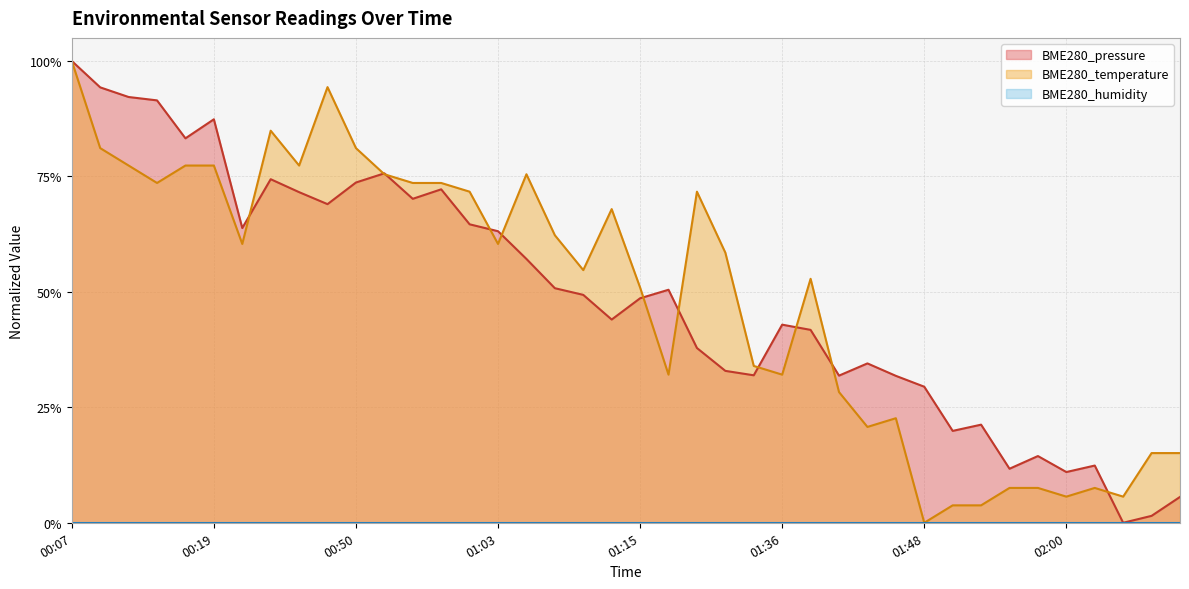

Where is the first local minimum for BME280_pressure?

00:17